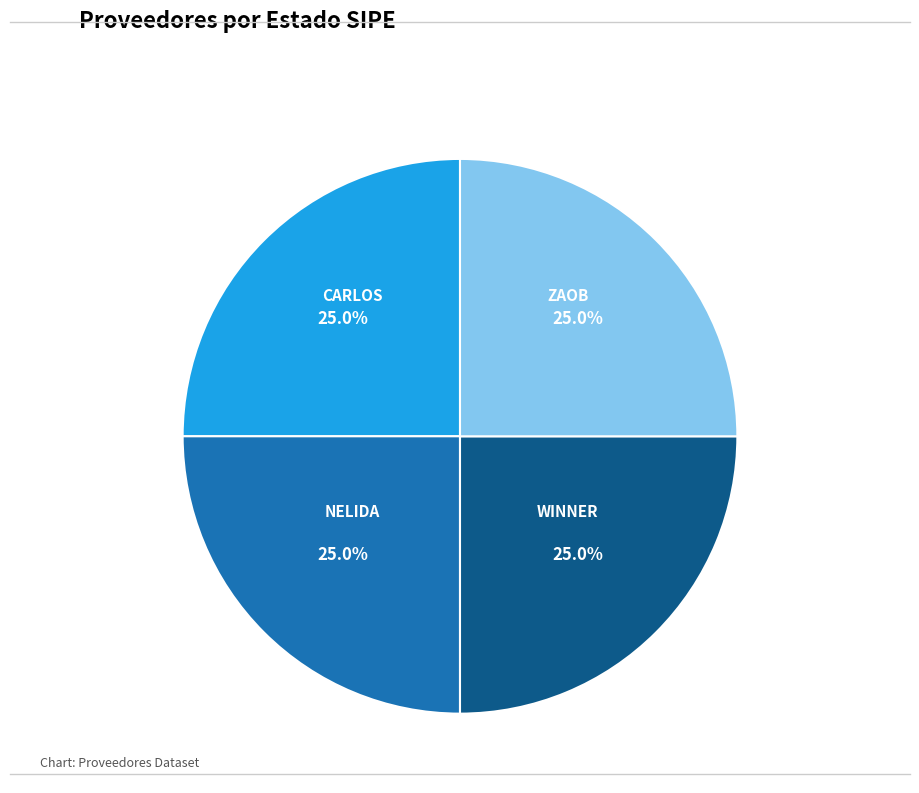

Is there any slice that represents more than half of the pie?

No